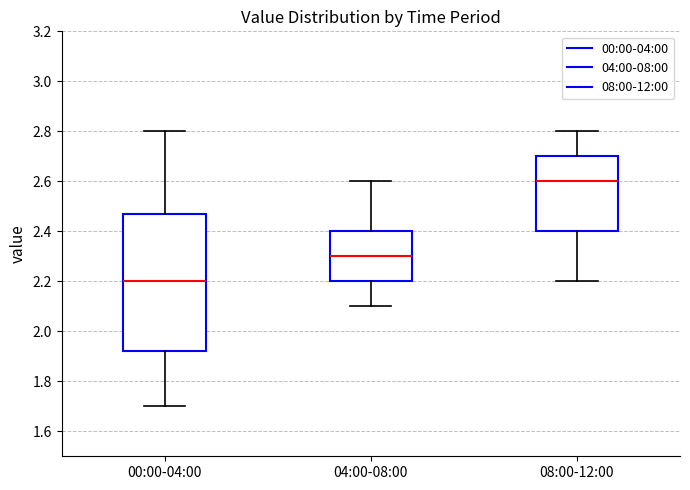

Which box's median line is the highest?

08:00-12:00